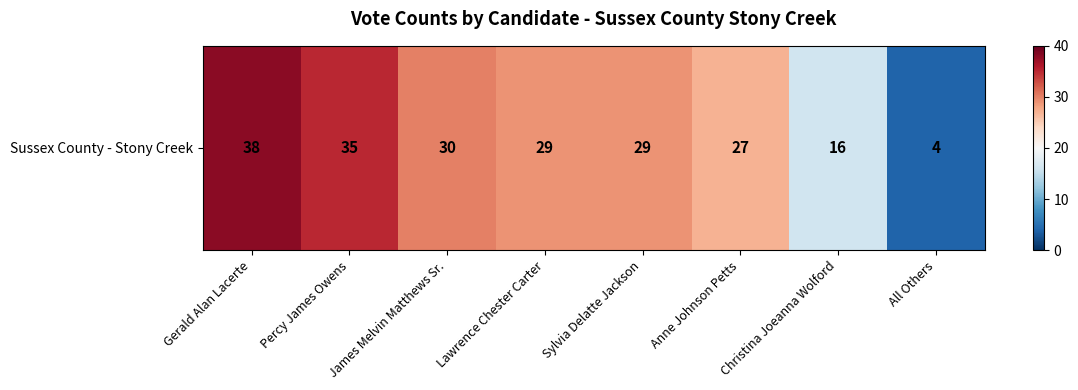

What is the average value?

26